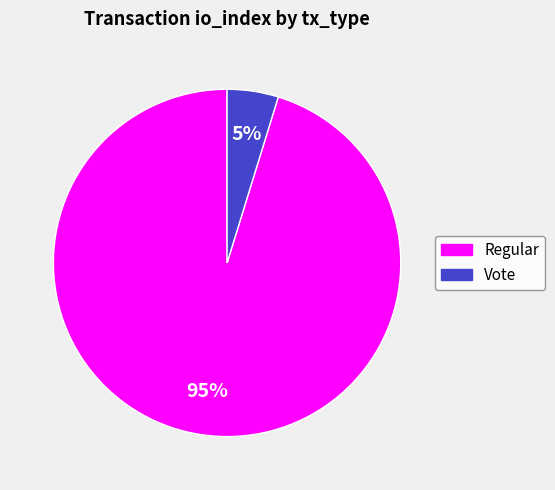

Count the number of slices in the pie.

2